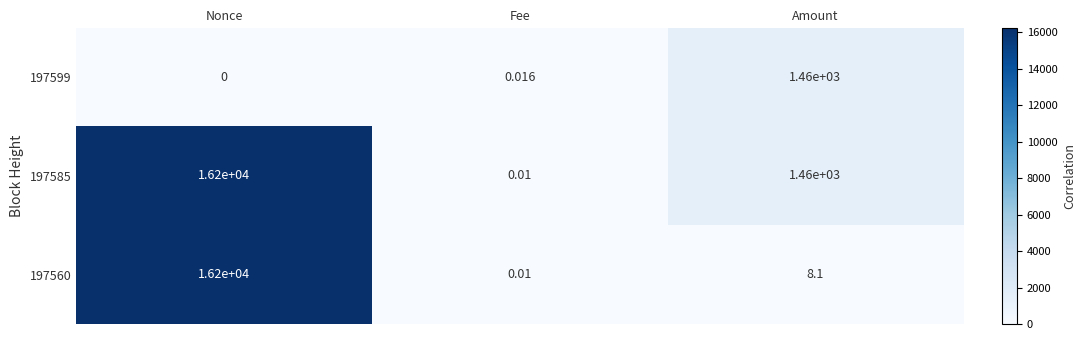

At which label does 197560 reach its peak?

Nonce